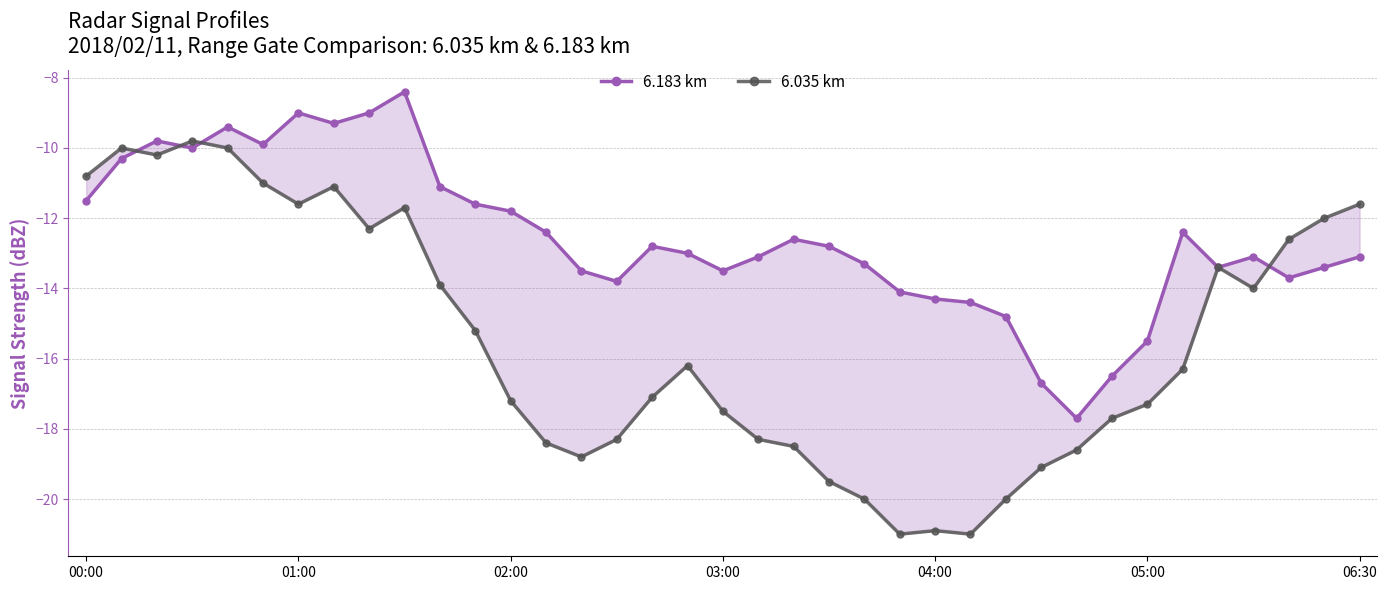

Between 20 and 22, which series saw the biggest shift?

6.035 km